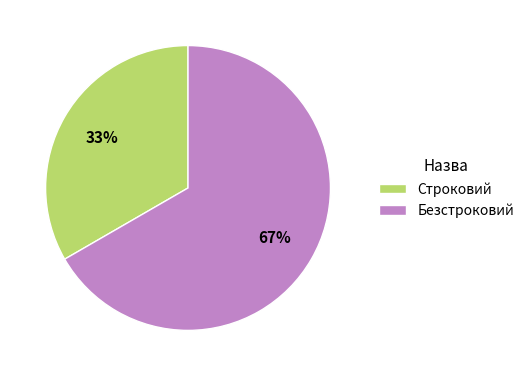

Is the sum of Безстроковий and Строковий greater than half?

Yes